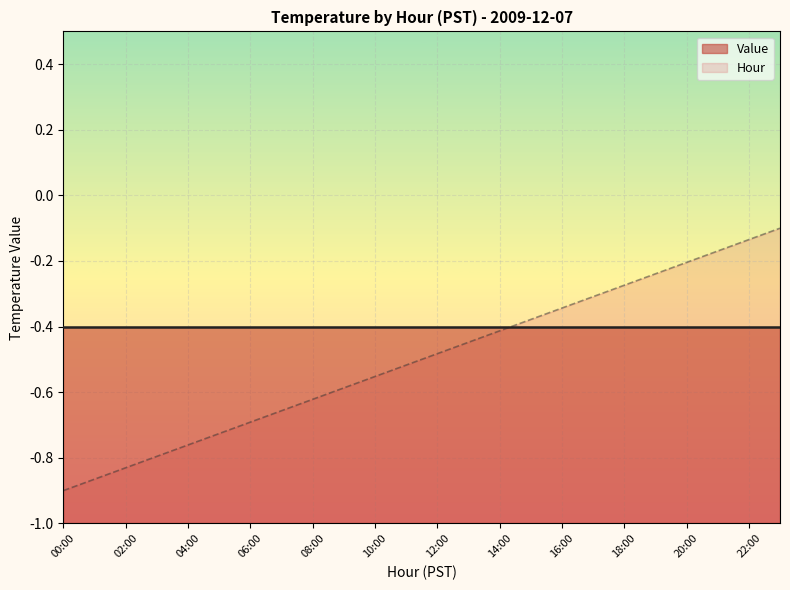

How many categories are shown in the chart?

24